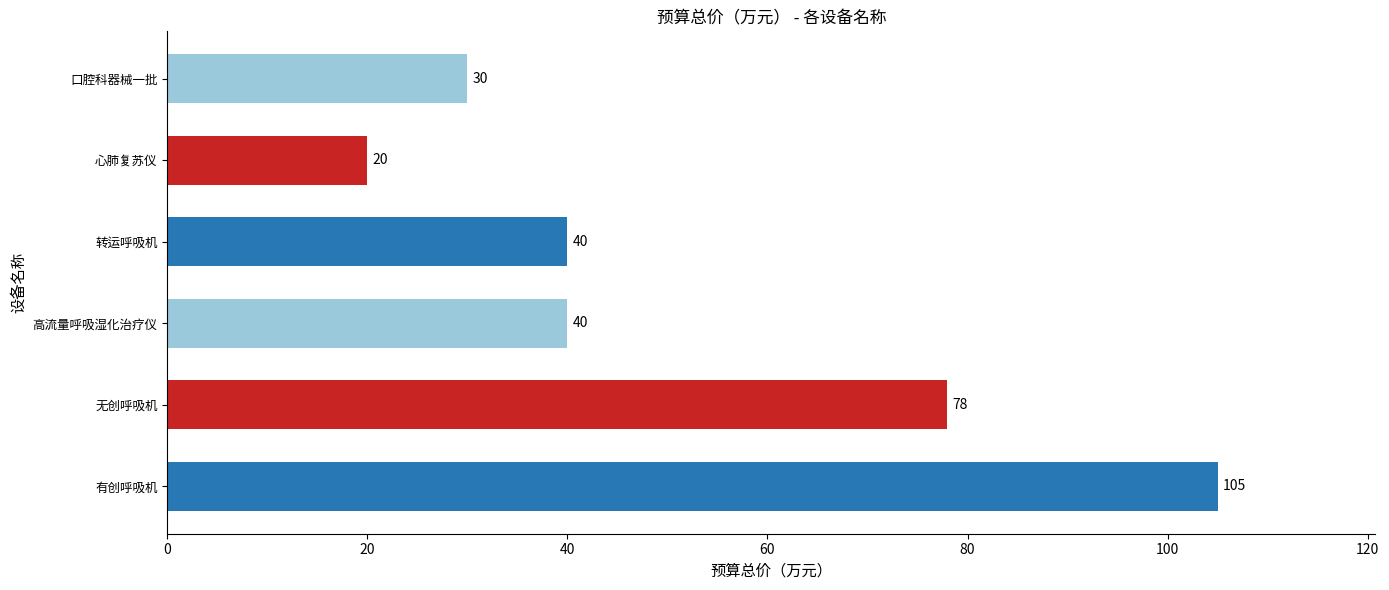

What is the greatest value displayed?

105